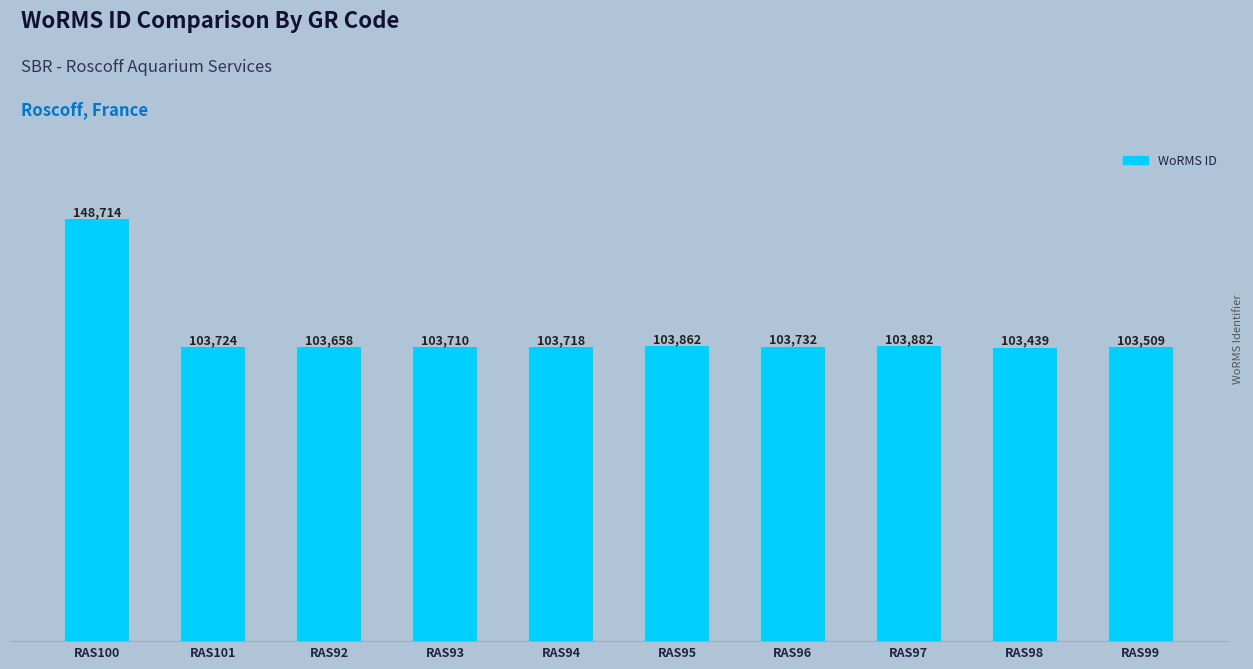

True or false: the data shows 29106 at RAS97.

False